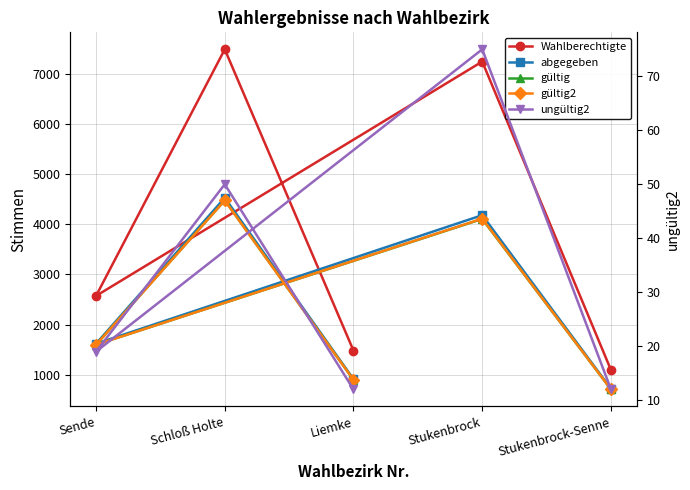

At which category does ungültig2 reach its first local peak?

Schloß Holte